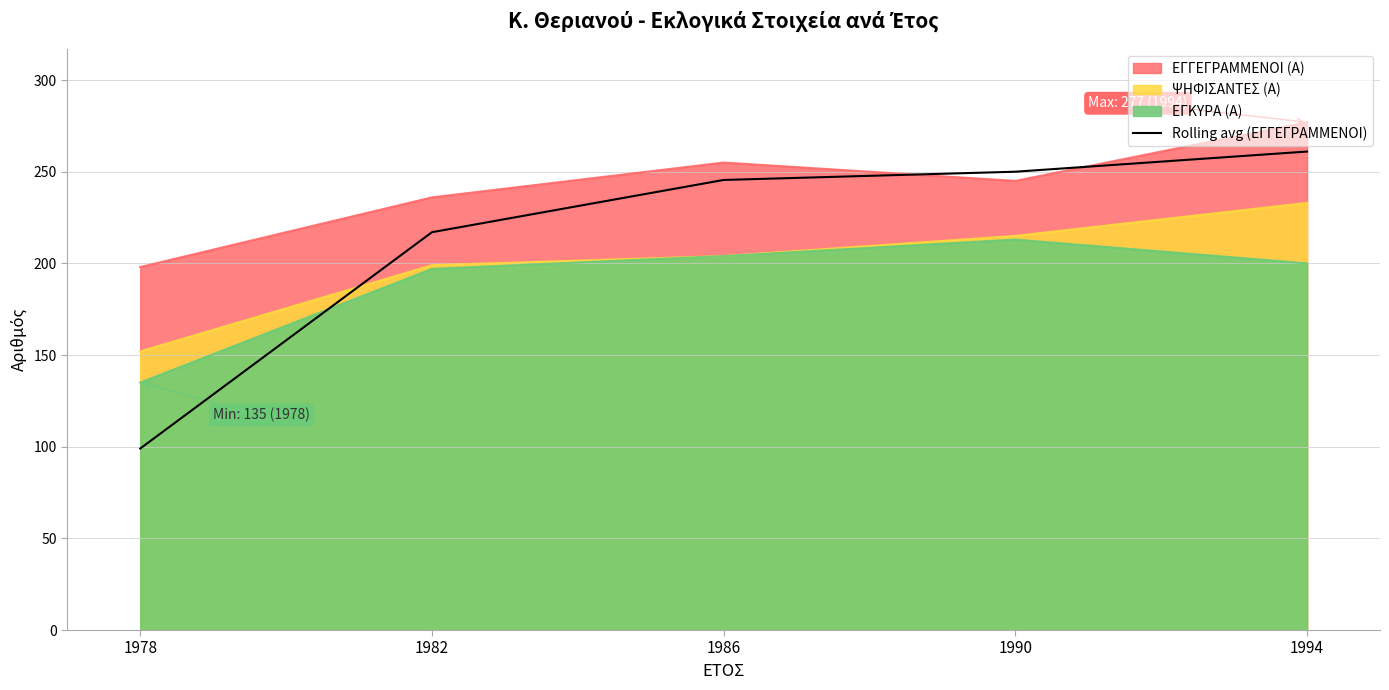

How many lines are shown in the chart?

4